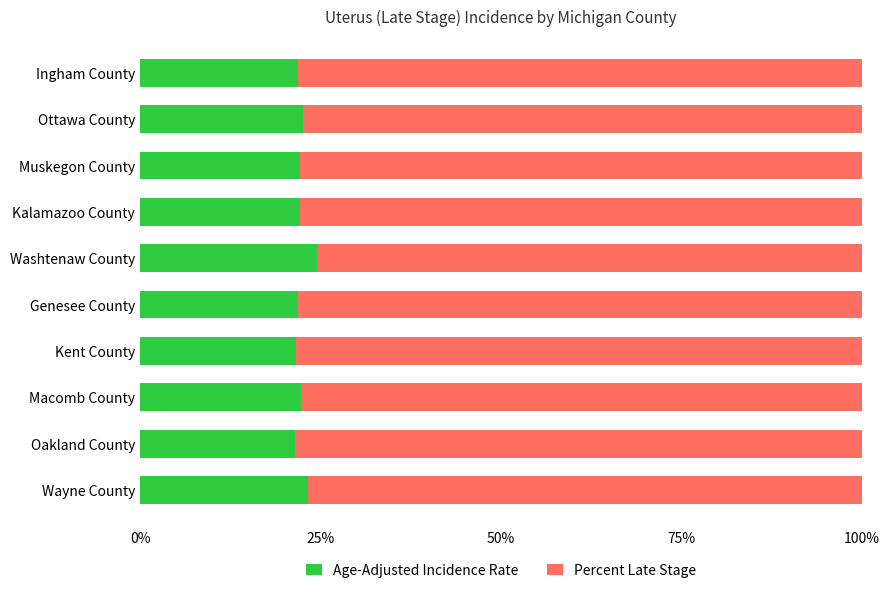

What is the lowest value of the Age-Adjusted Incidence Rate series?

21.5